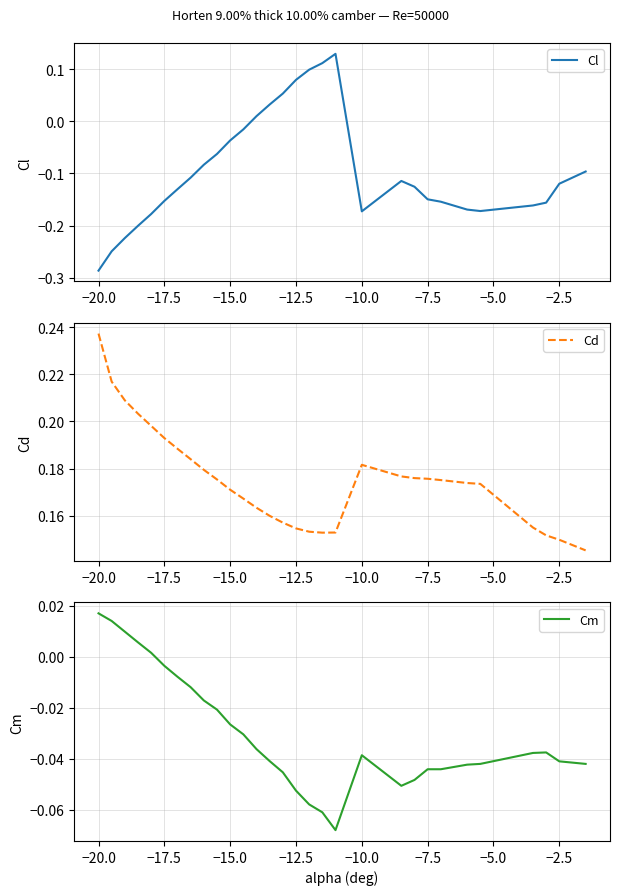

How many interior local peaks does the Cl series have?

2